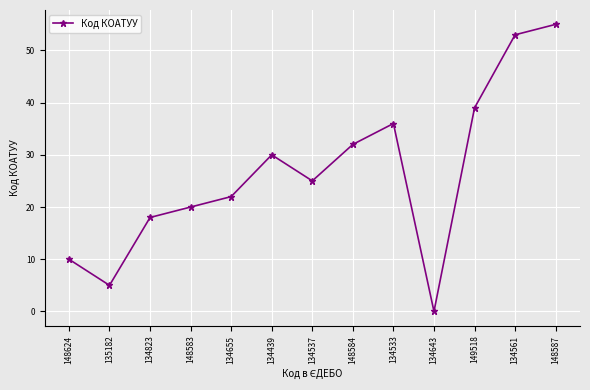

Does the chart display data point markers on the line(s)?

Yes